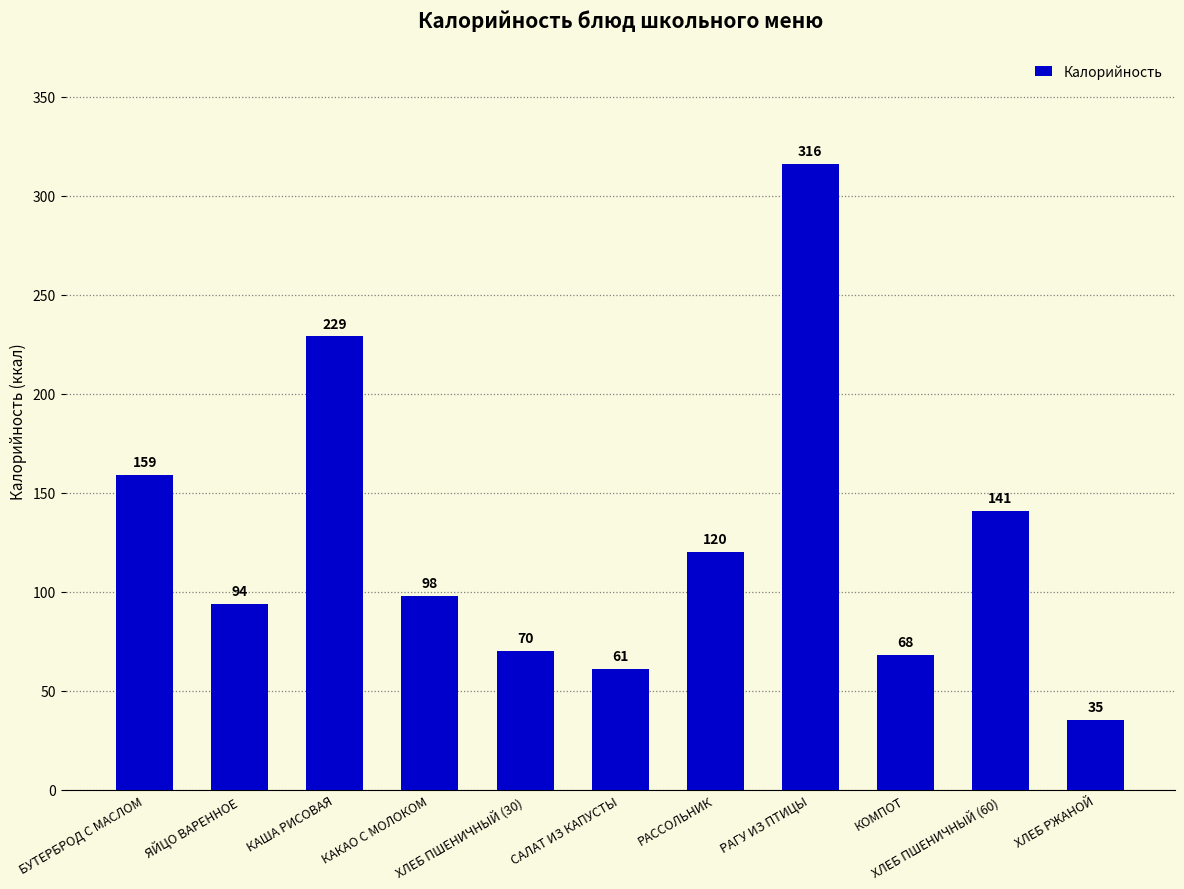

Which label corresponds to the smallest value in the chart?

ХЛЕБ РЖАНОЙ